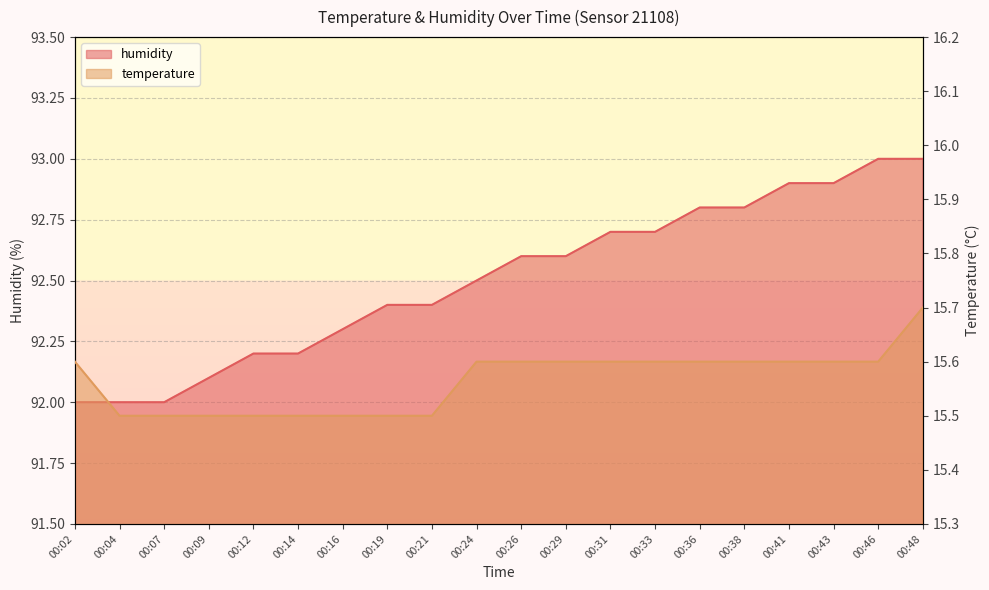

Is the value of temperature at 00:31 greater than the value of humidity at 00:29?

No